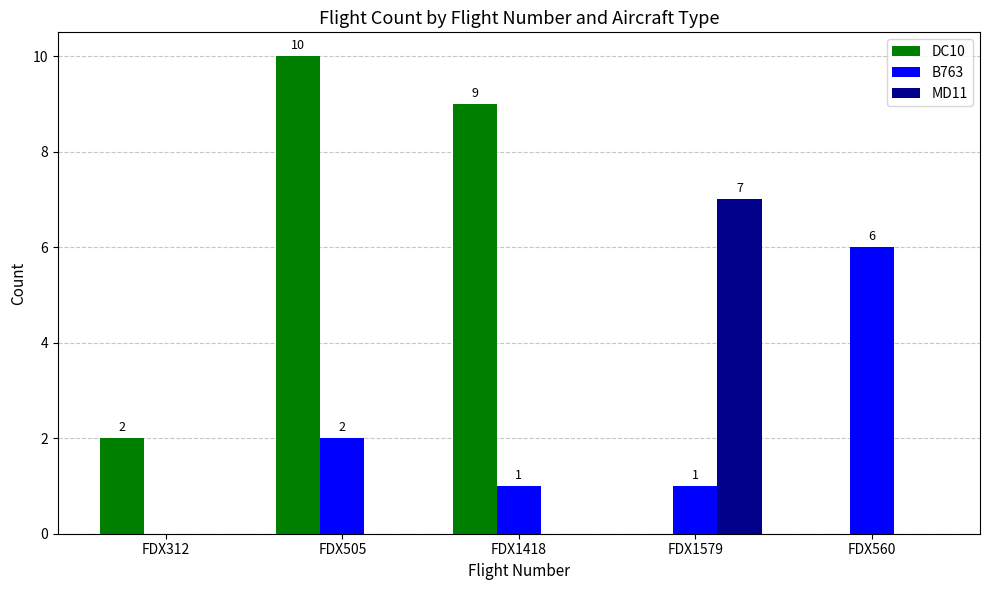

True or false: B763 has a value of 1 at FDX1579.

True